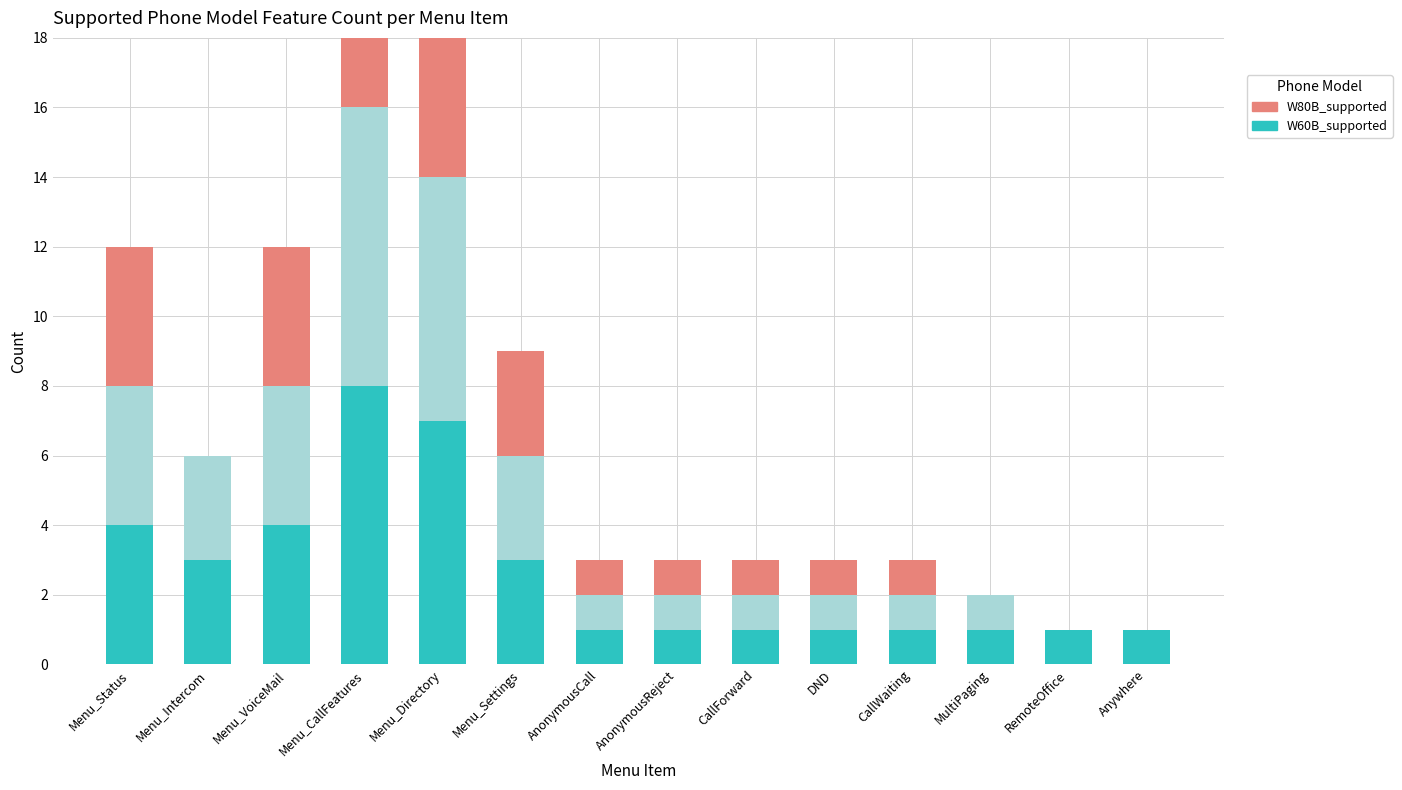

What is the approximate value of W80B_supported at Menu_VoiceMail?

4